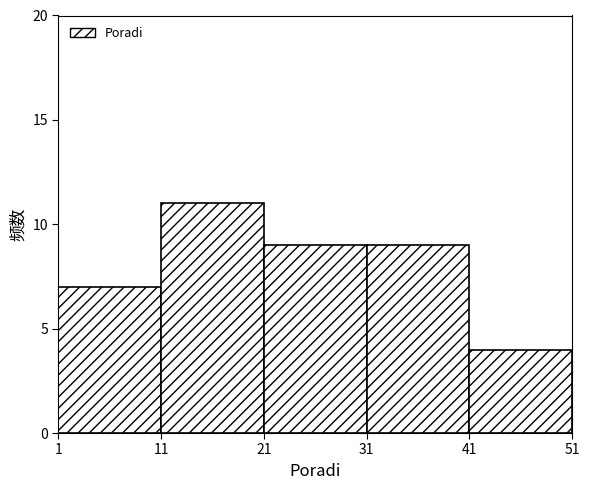

Which range on the x-axis has the tallest bar?

11 to 21